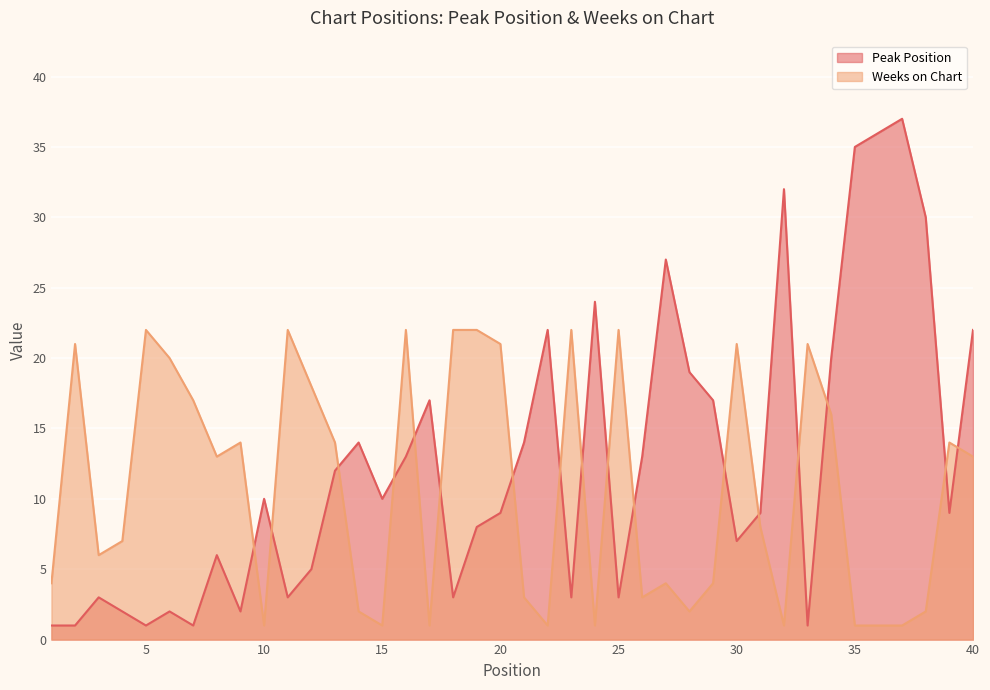

True or false: Peak Position and Weeks on Chart cross at least once.

True